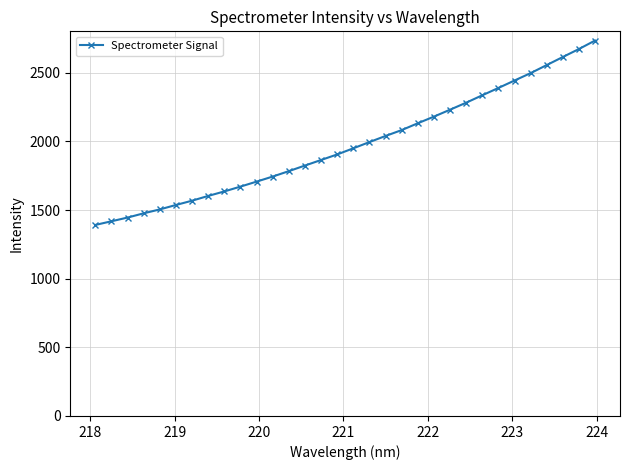

How many values are below 1949?

16